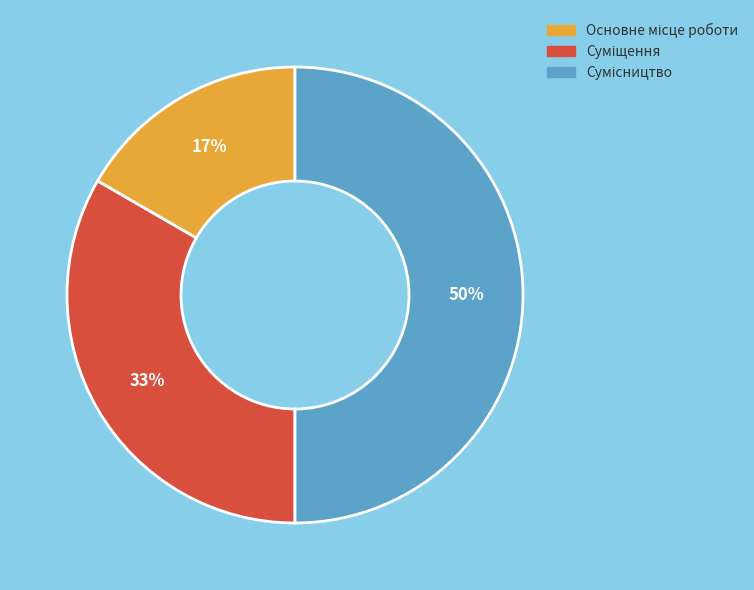

To the nearest percent, what is the difference between the largest and smallest slice percentages?

33%